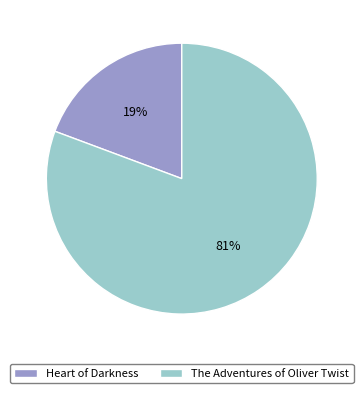

To the nearest percent, what portion does Heart of Darkness represent?

19%